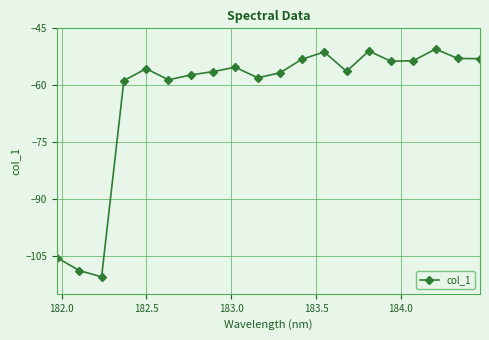

What is the value of the 5th point from the left?

-55.6